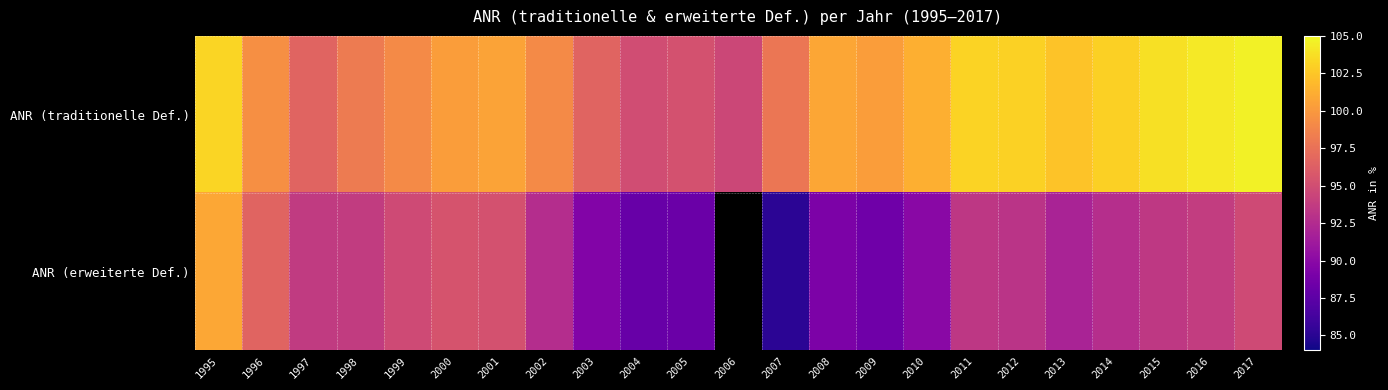

At which label is ANR (erweiterte Def.) closest to 92?

2013